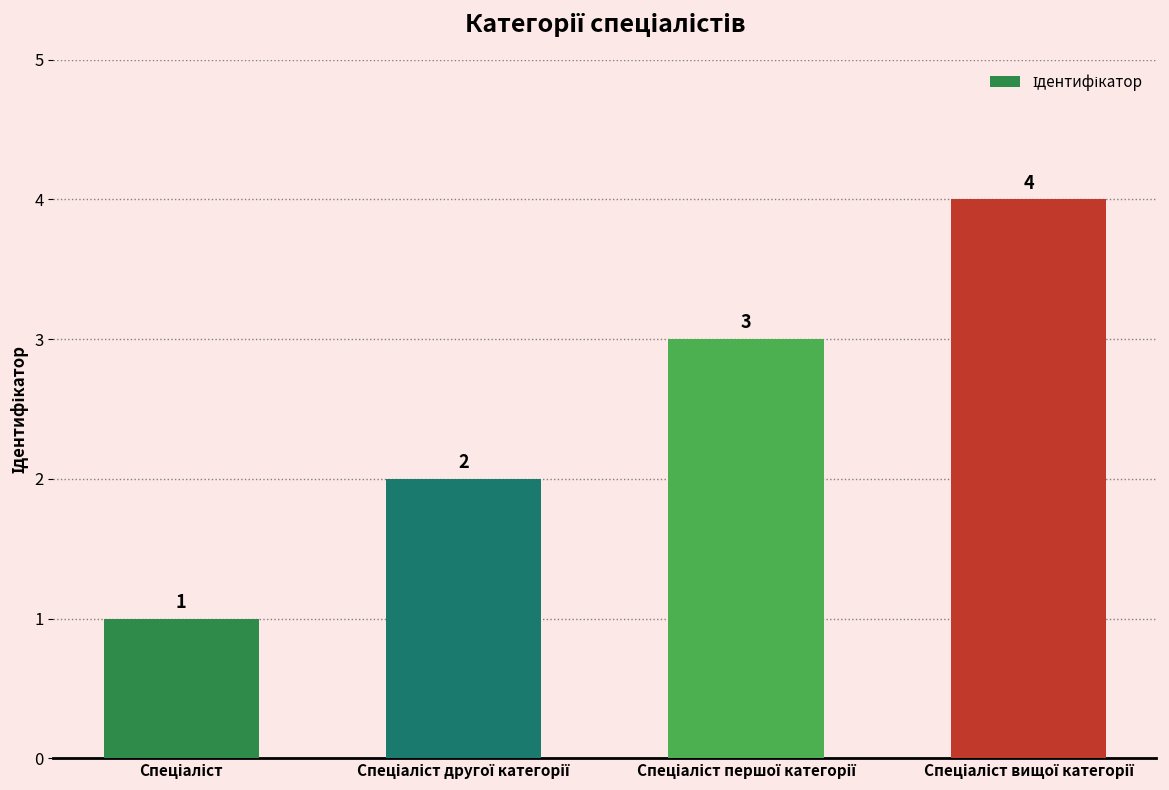

What is the difference between the maximum and minimum values?

3